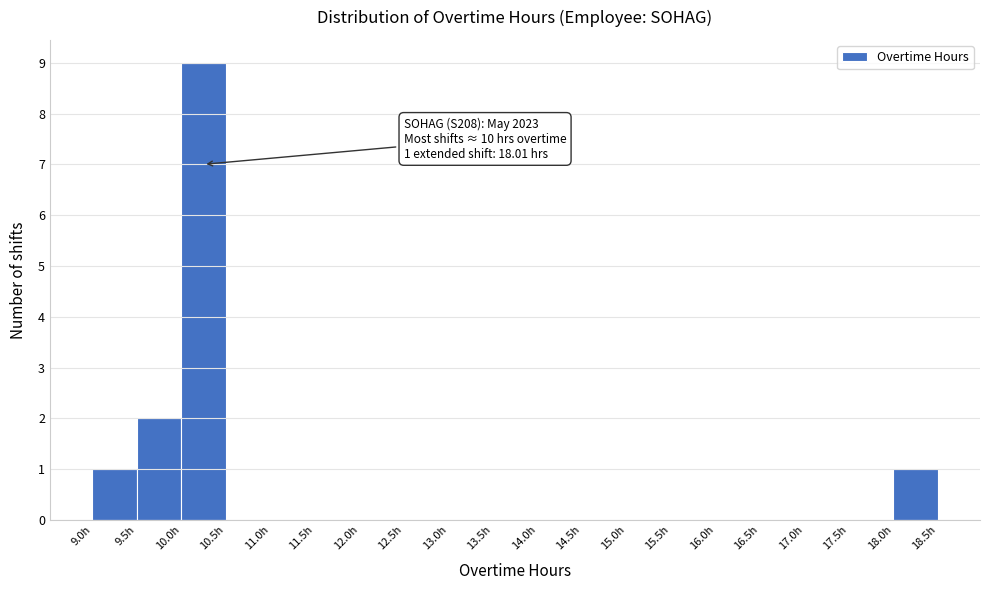

Over which range of the x-axis is the bar tallest?

10.0 to 10.5